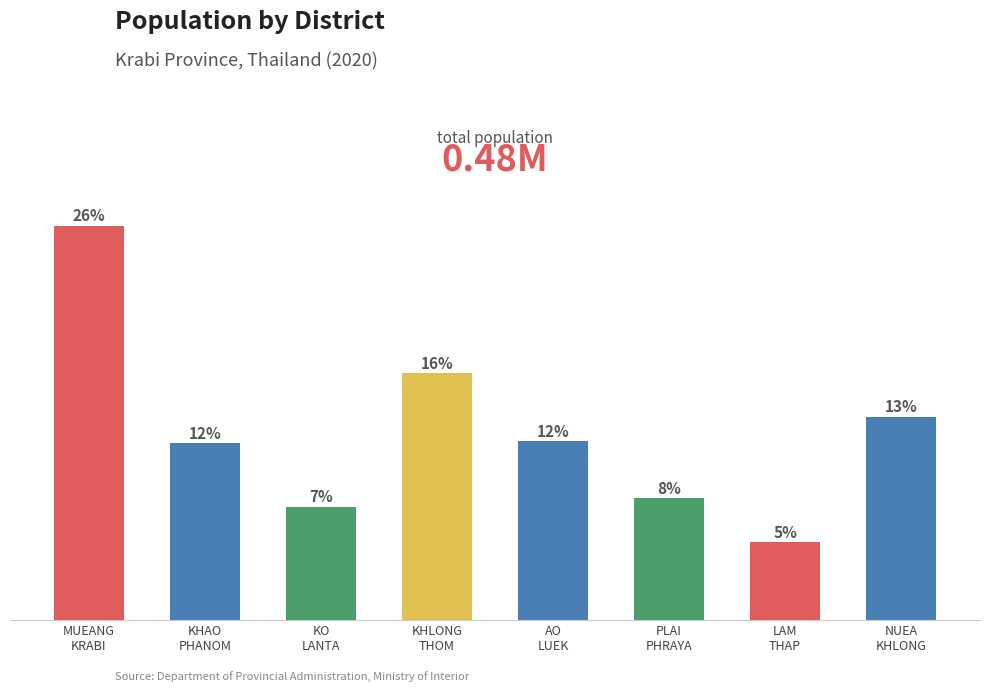

What position from the right is KHLONG
THOM?

5